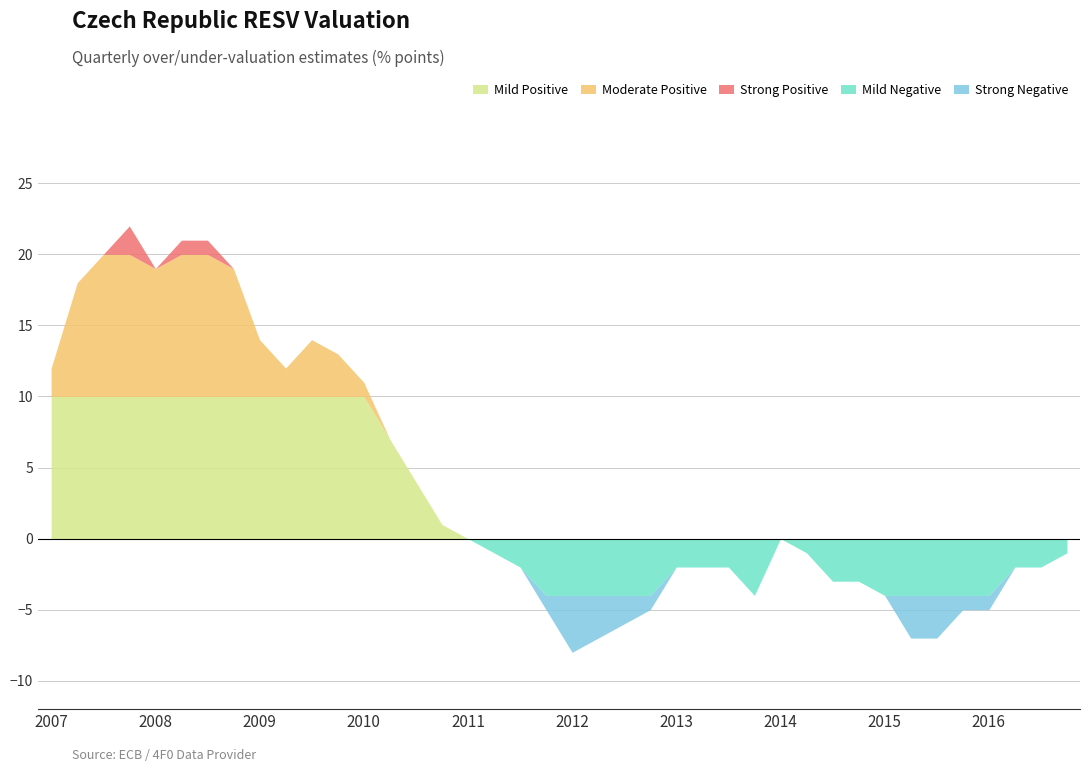

Does the chart have visible grid lines?

Yes